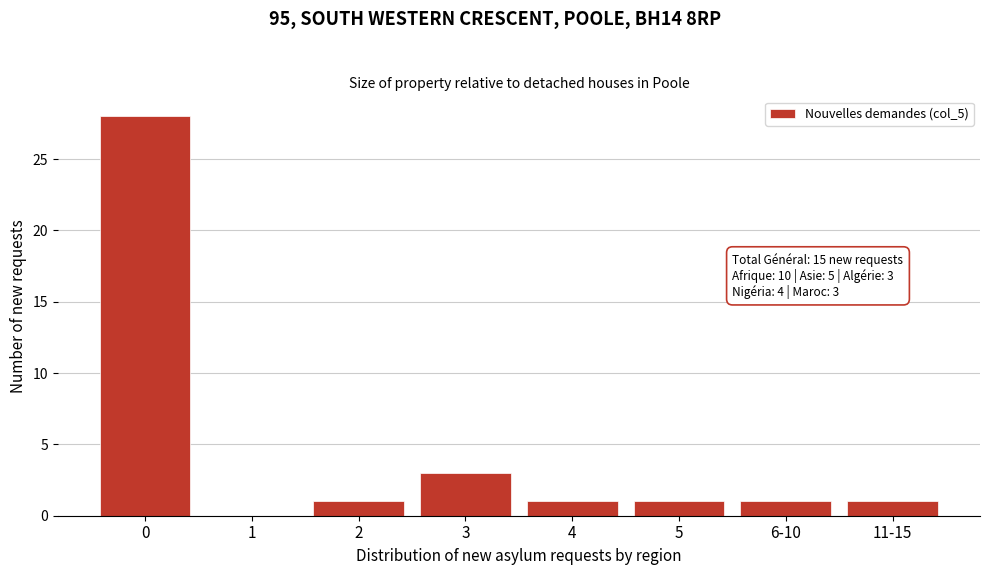

Reading right to left, extract all data points from this chart.

11-15=1	6-10=1	5=1	4=1	3=3	2=1	1=0	0=28